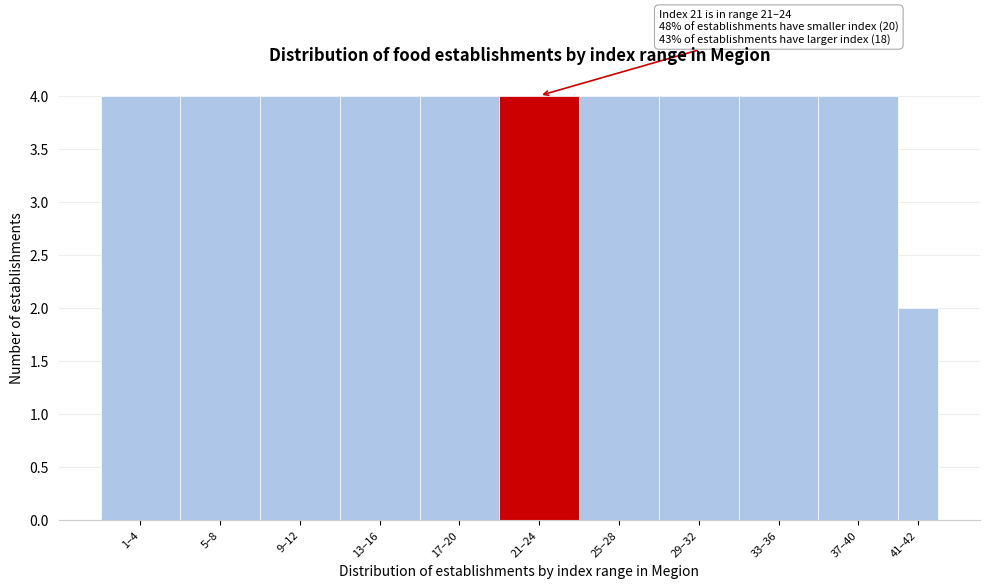

Reading left to right, list all the values displayed in this chart.

4	4	4	4	4	4	4	4	4	4	2